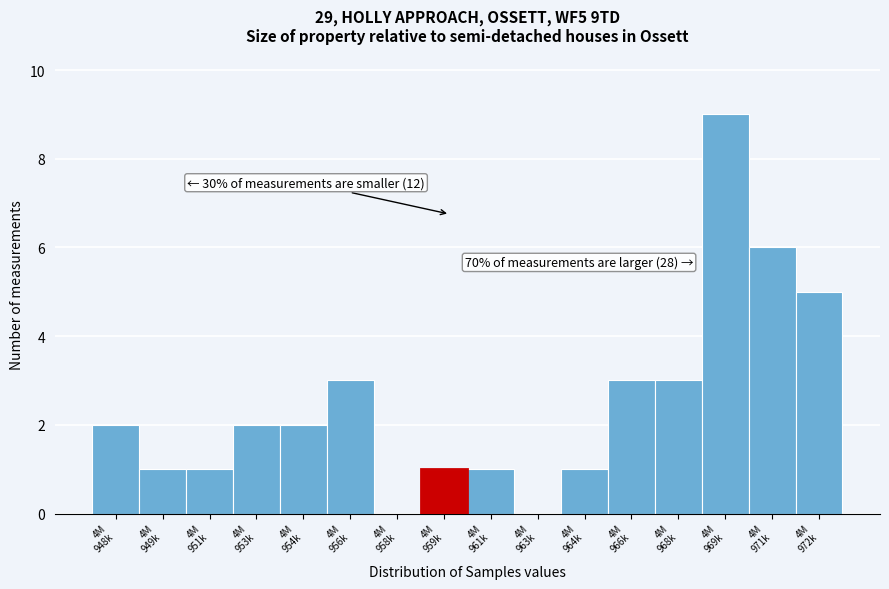

What is the greatest value displayed?

9